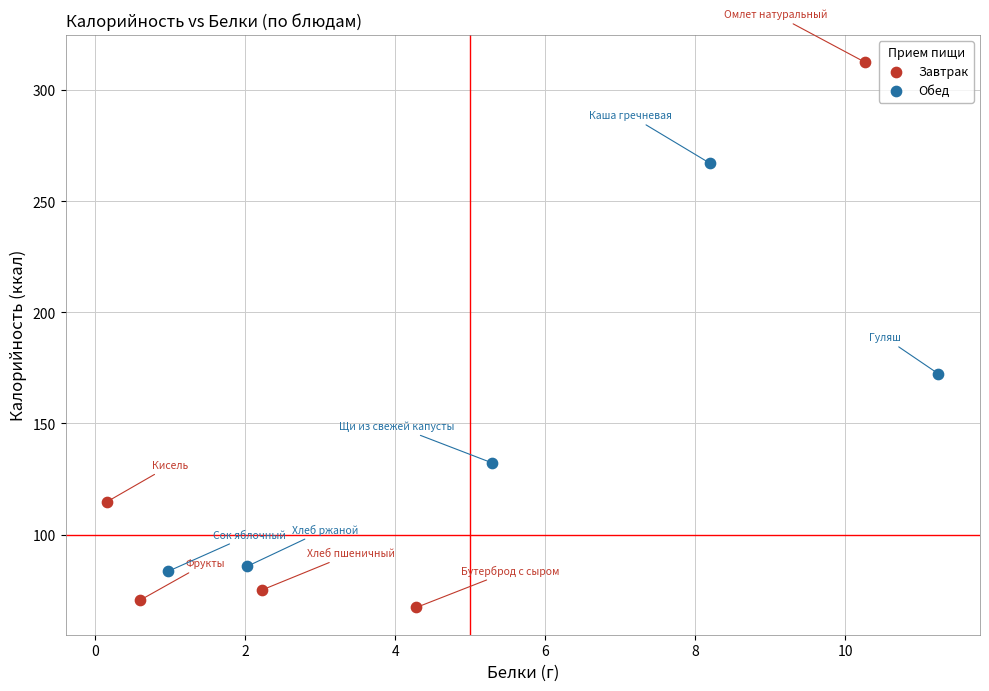

Which series reaches the maximum Y coordinate?

Завтрак